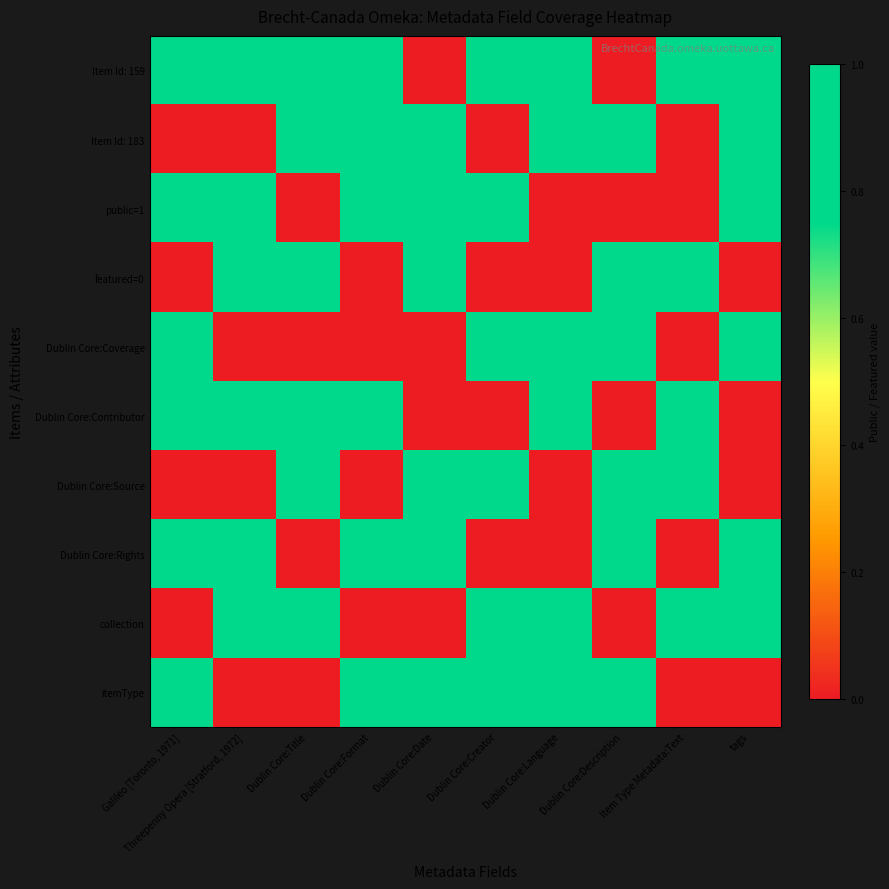

Count the number of categories in the chart.

10